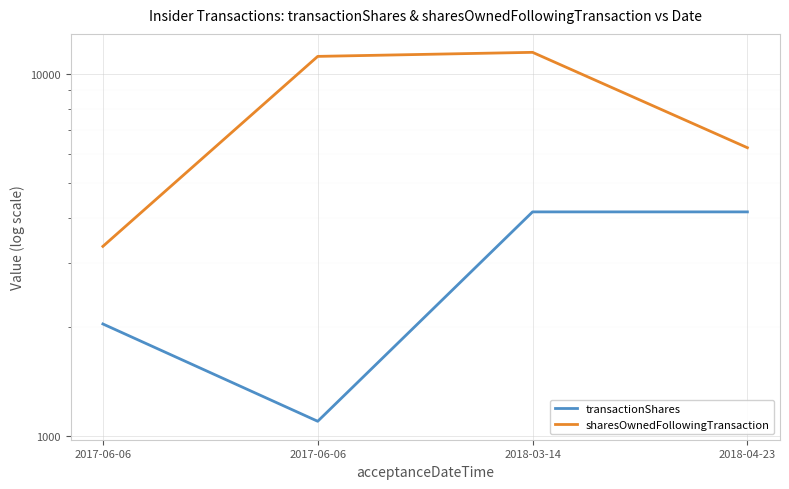

In sharesOwnedFollowingTransaction, how many points are higher than both neighbors (excluding endpoints)?

1